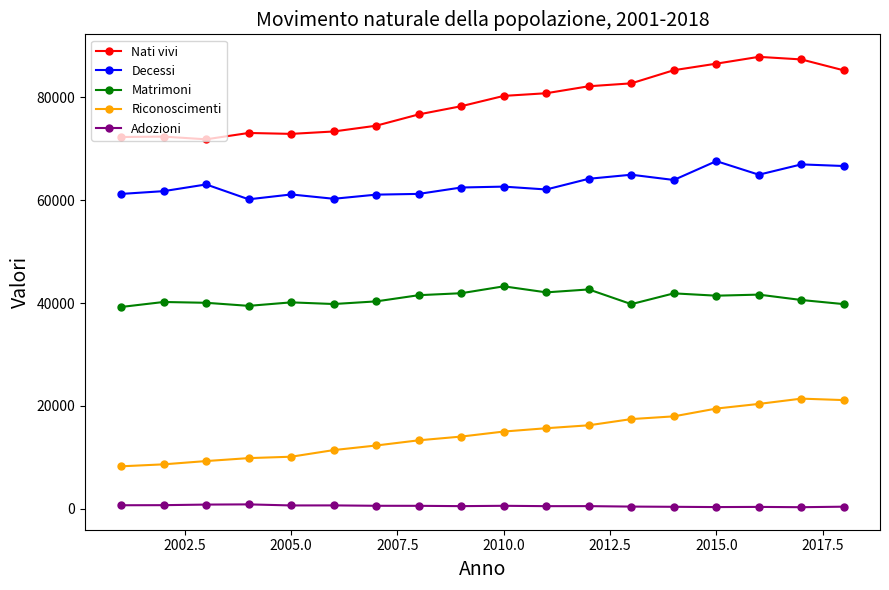

List the series in order of their overall mean, highest first.

Nati vivi, Decessi, Matrimoni, Riconoscimenti, Adozioni